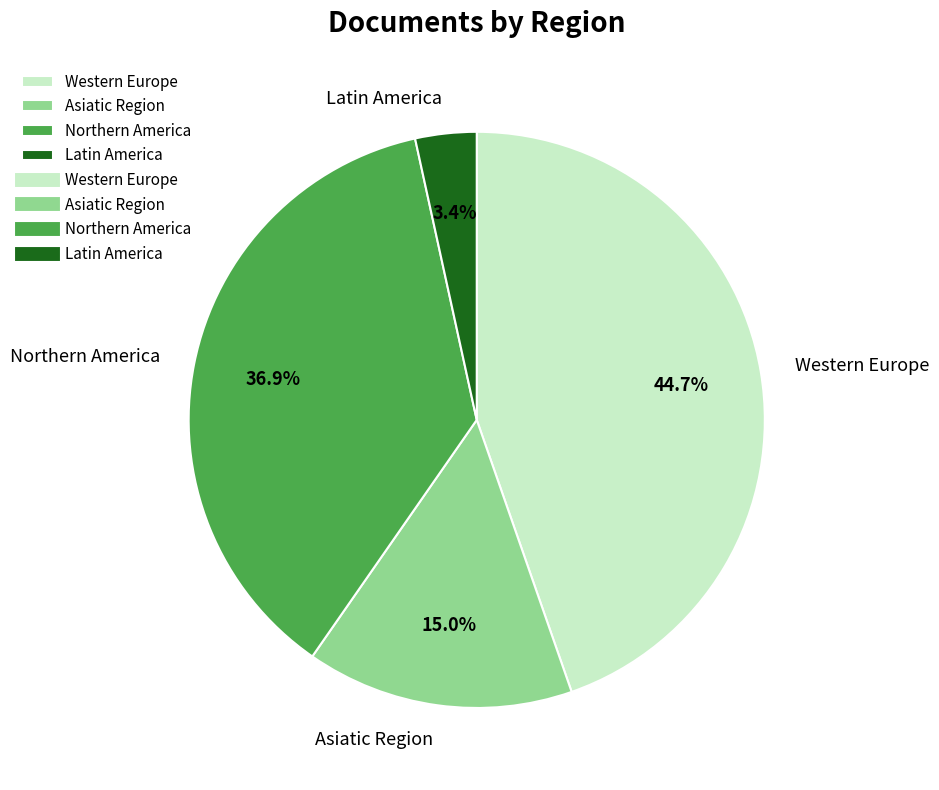

To the nearest percent, what percentage of the pie is Northern America?

37%